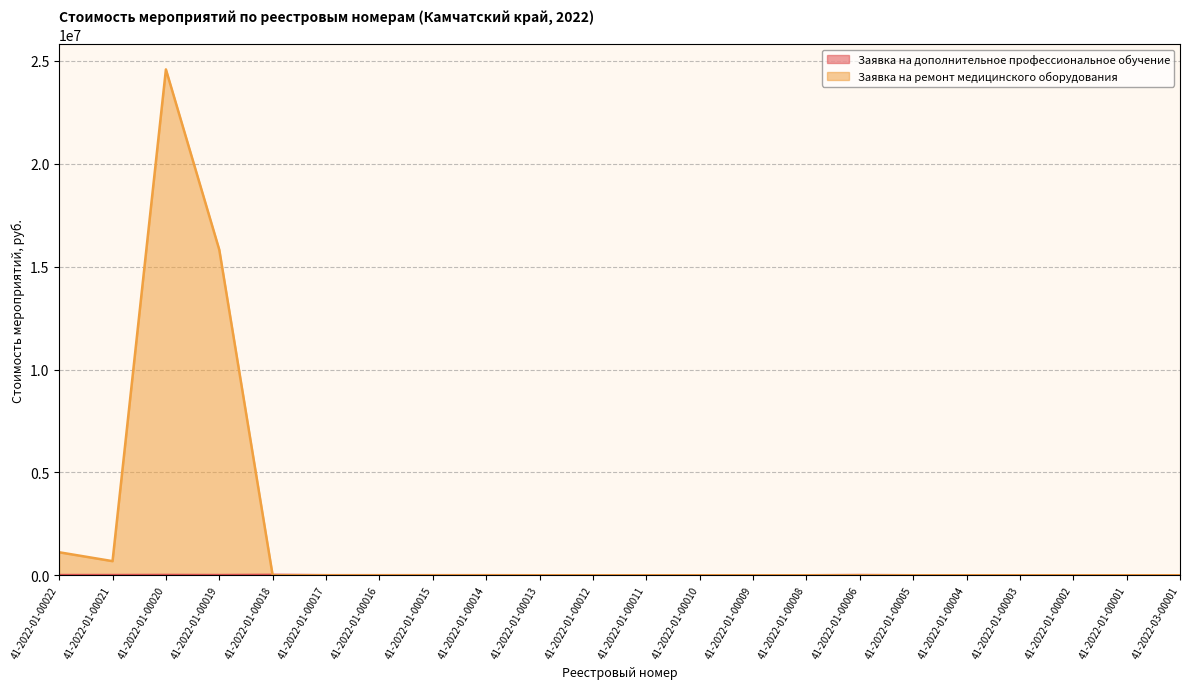

Does the chart display data point markers on the line(s)?

No